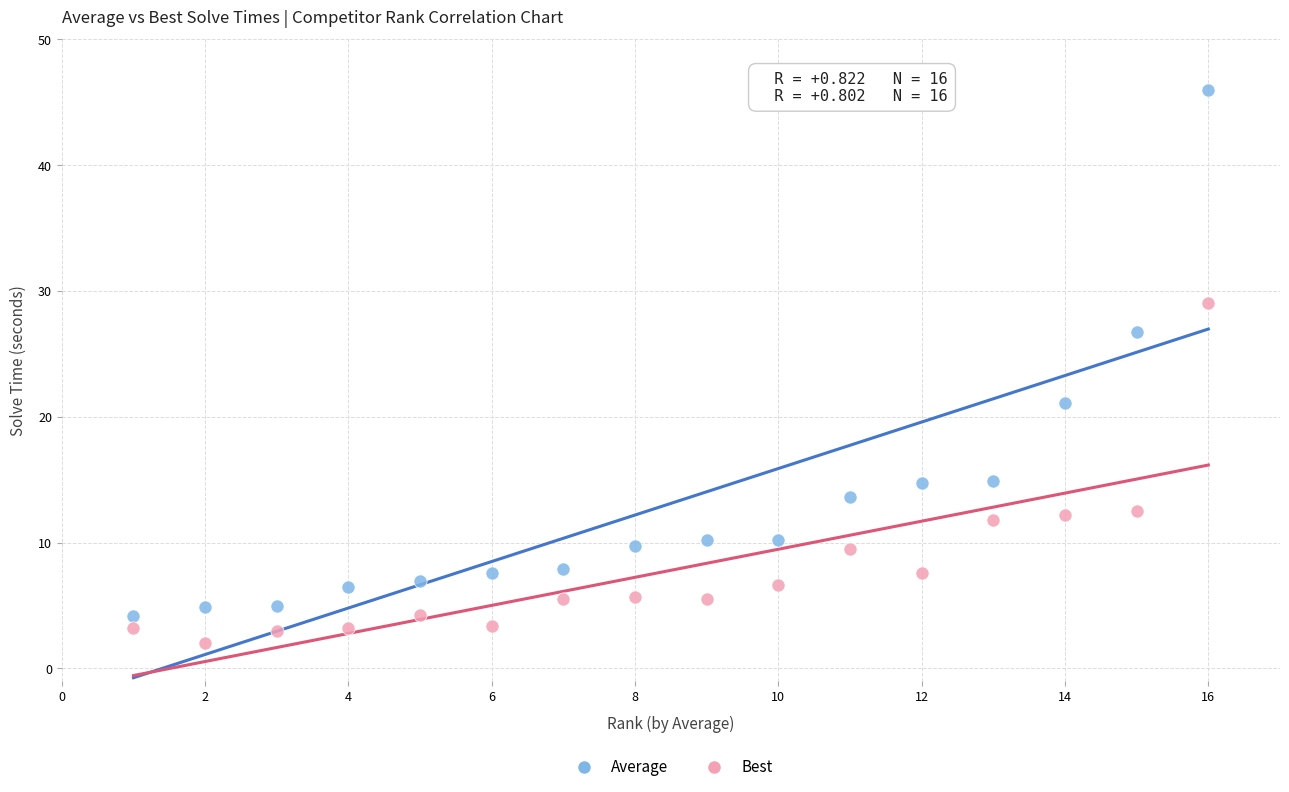

What is the X range (max minus min) for the scatter plot?

15.0